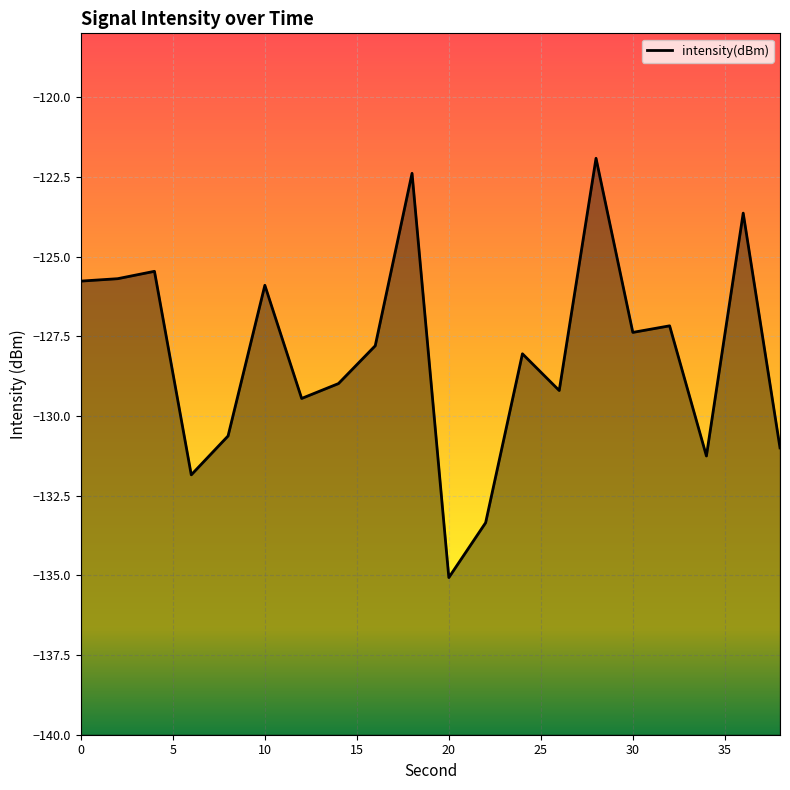

What is the difference between the maximum and minimum values?

13.2